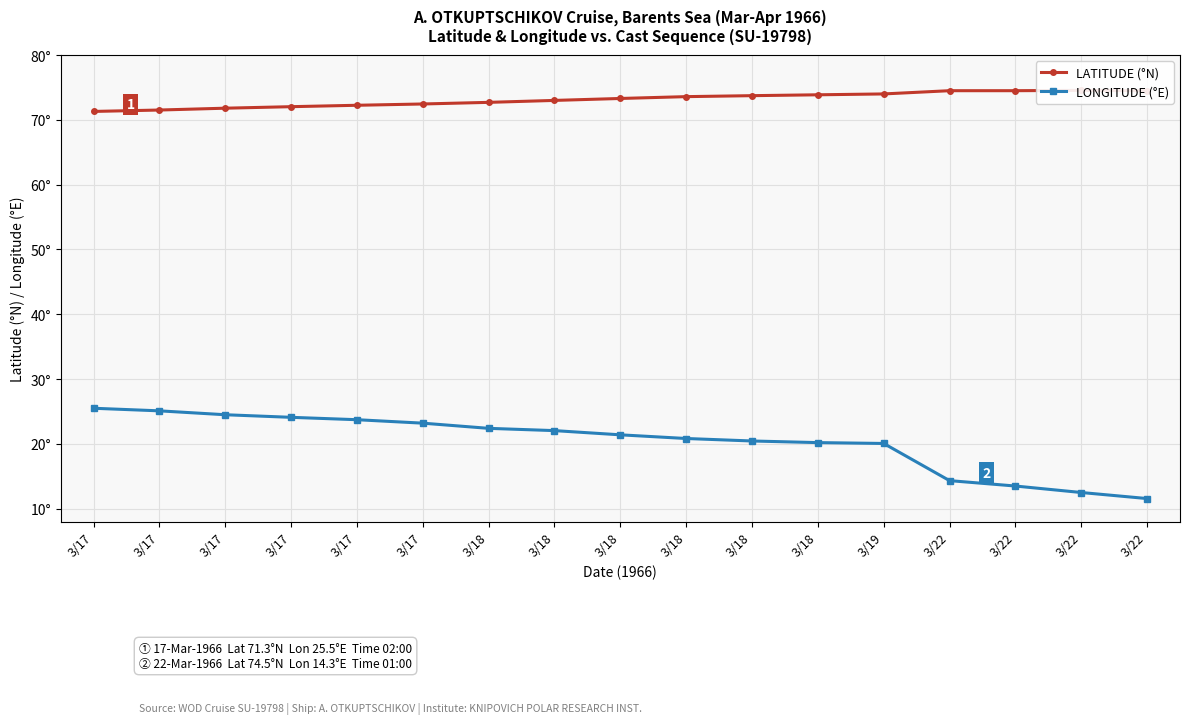

What is the lowest value of the LONGITUDE (°E) series?

11.6